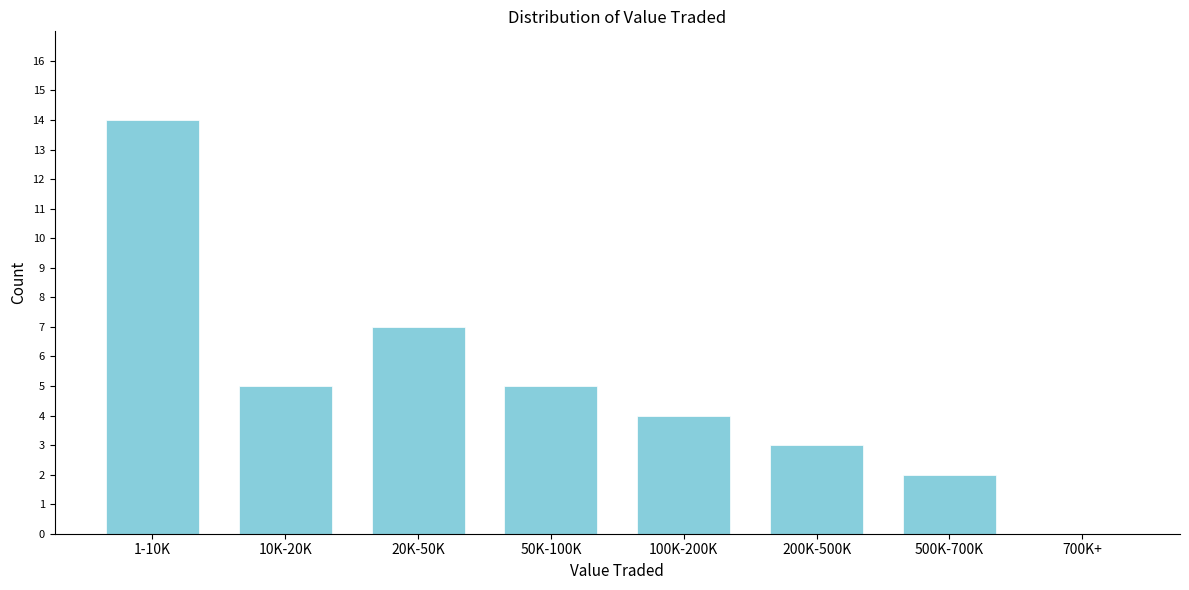

Reading right to left, list all the values displayed in this chart.

700K+=0	500K-700K=2	200K-500K=3	100K-200K=4	50K-100K=5	20K-50K=7	10K-20K=5	1-10K=14